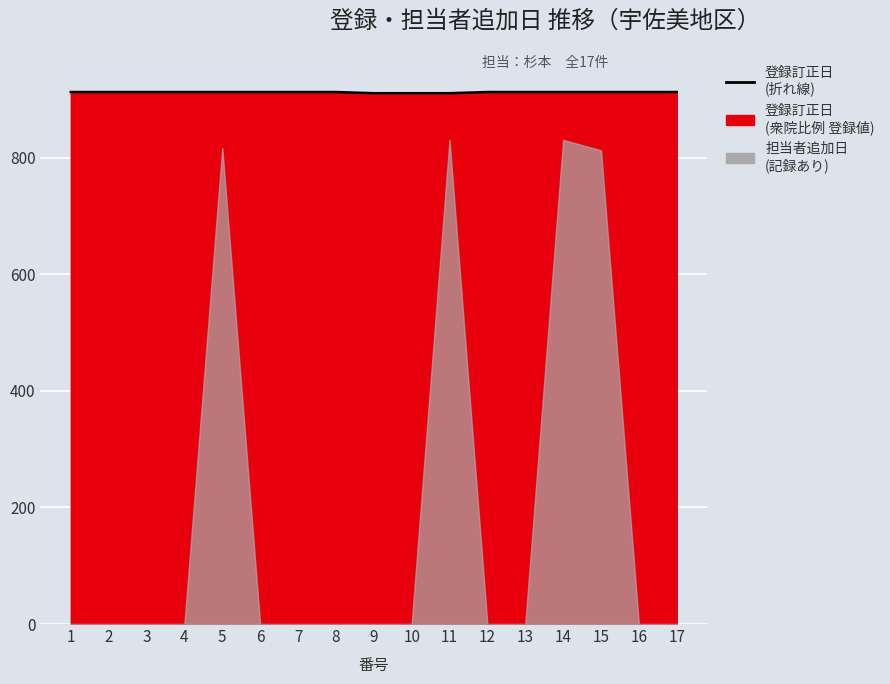

Is it true that the value at 15 is 442?

False